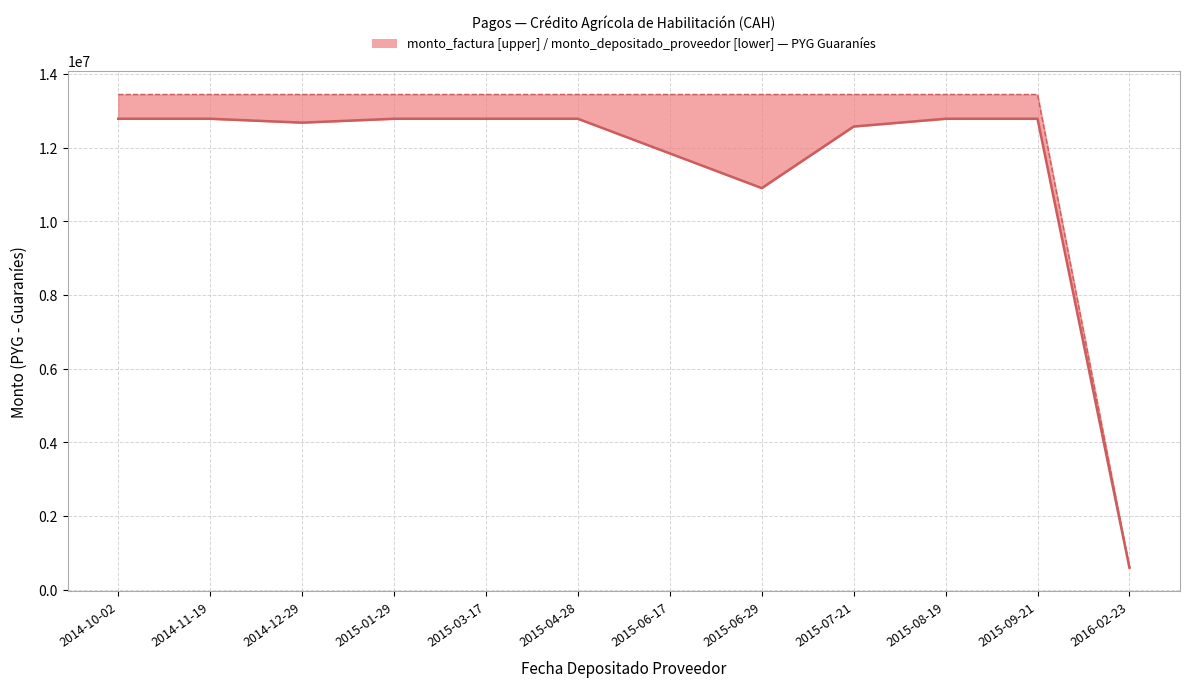

What is the highest value of the monto_depositado_proveedor series?

12788207